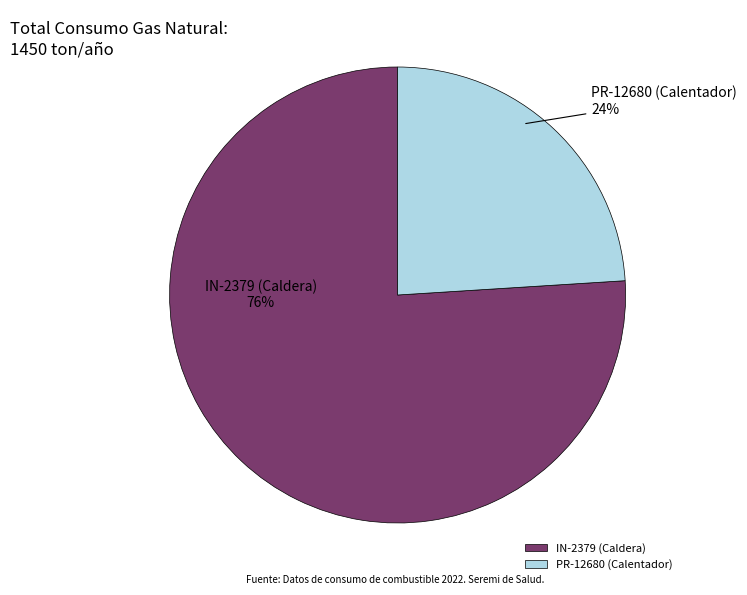

Is there any slice that represents more than half of the pie?

Yes